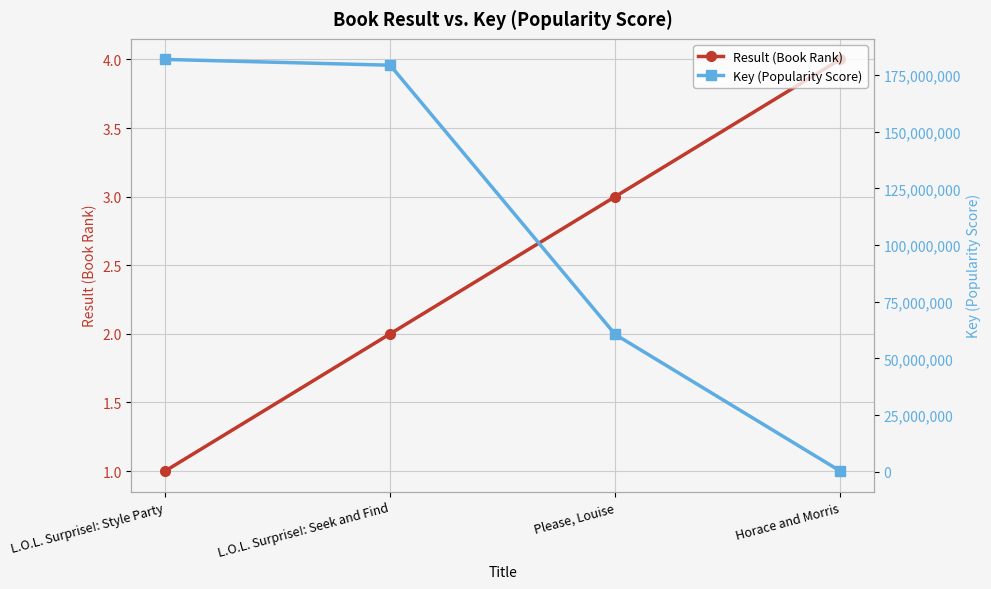

What are all the series names shown in the legend?

Result (Book Rank), Key (Popularity Score)